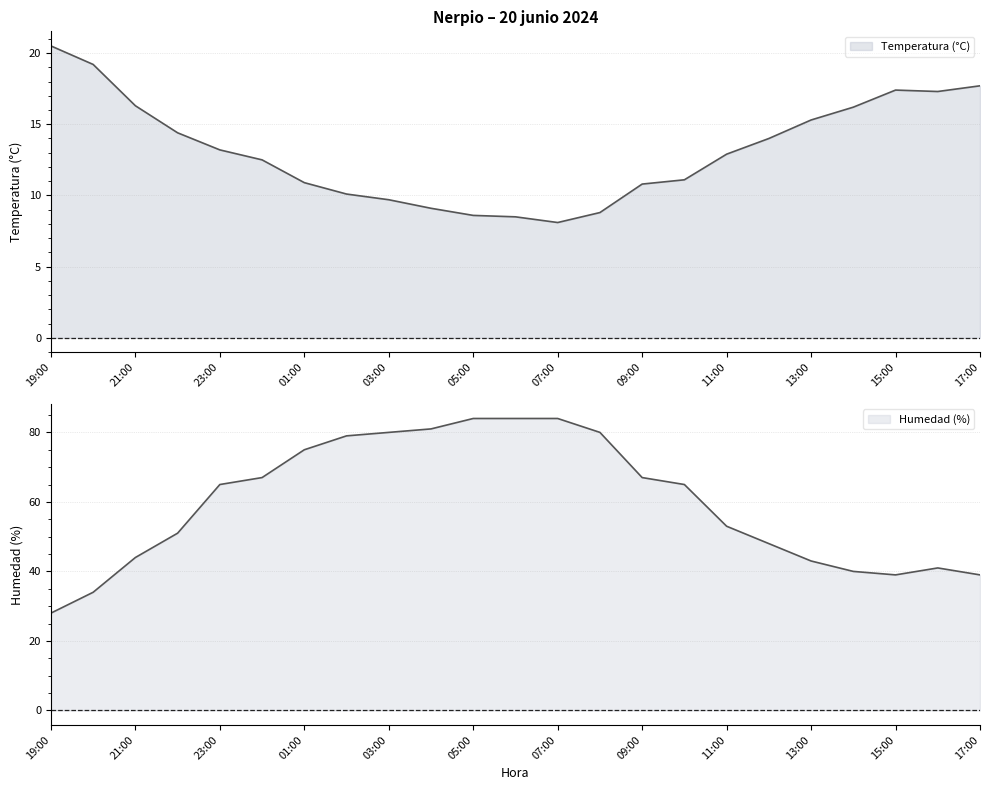

True or false: Temperatura (°C) and Humedad (%) cross at least once.

False